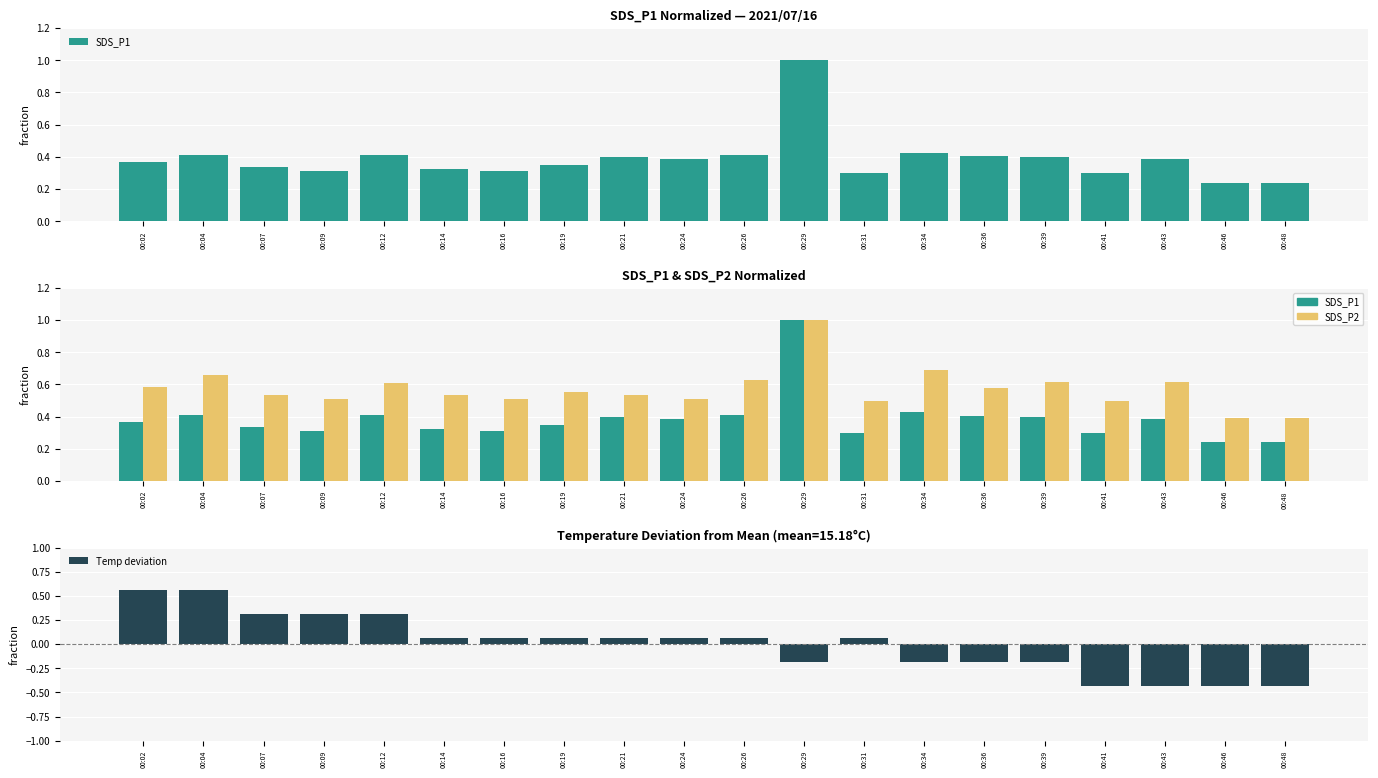

The value of SDS_P1 at 00:24 is 0.4. True or false?

True